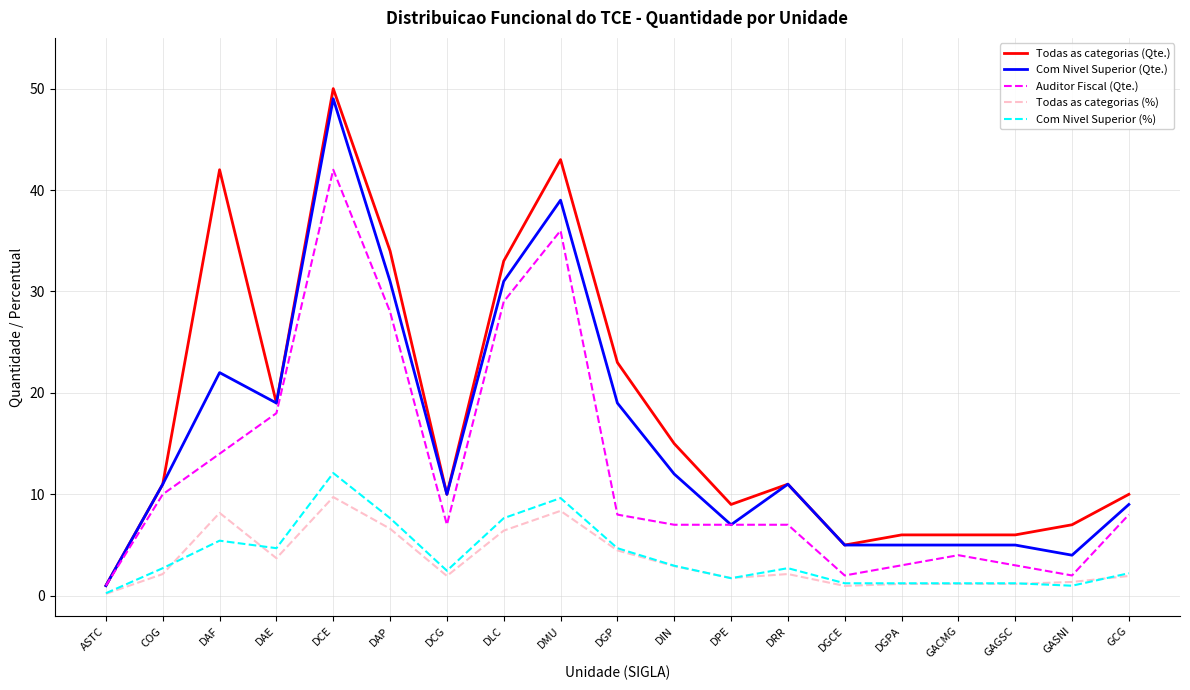

What is the maximum value for Todas as categorias (%)?

9.7